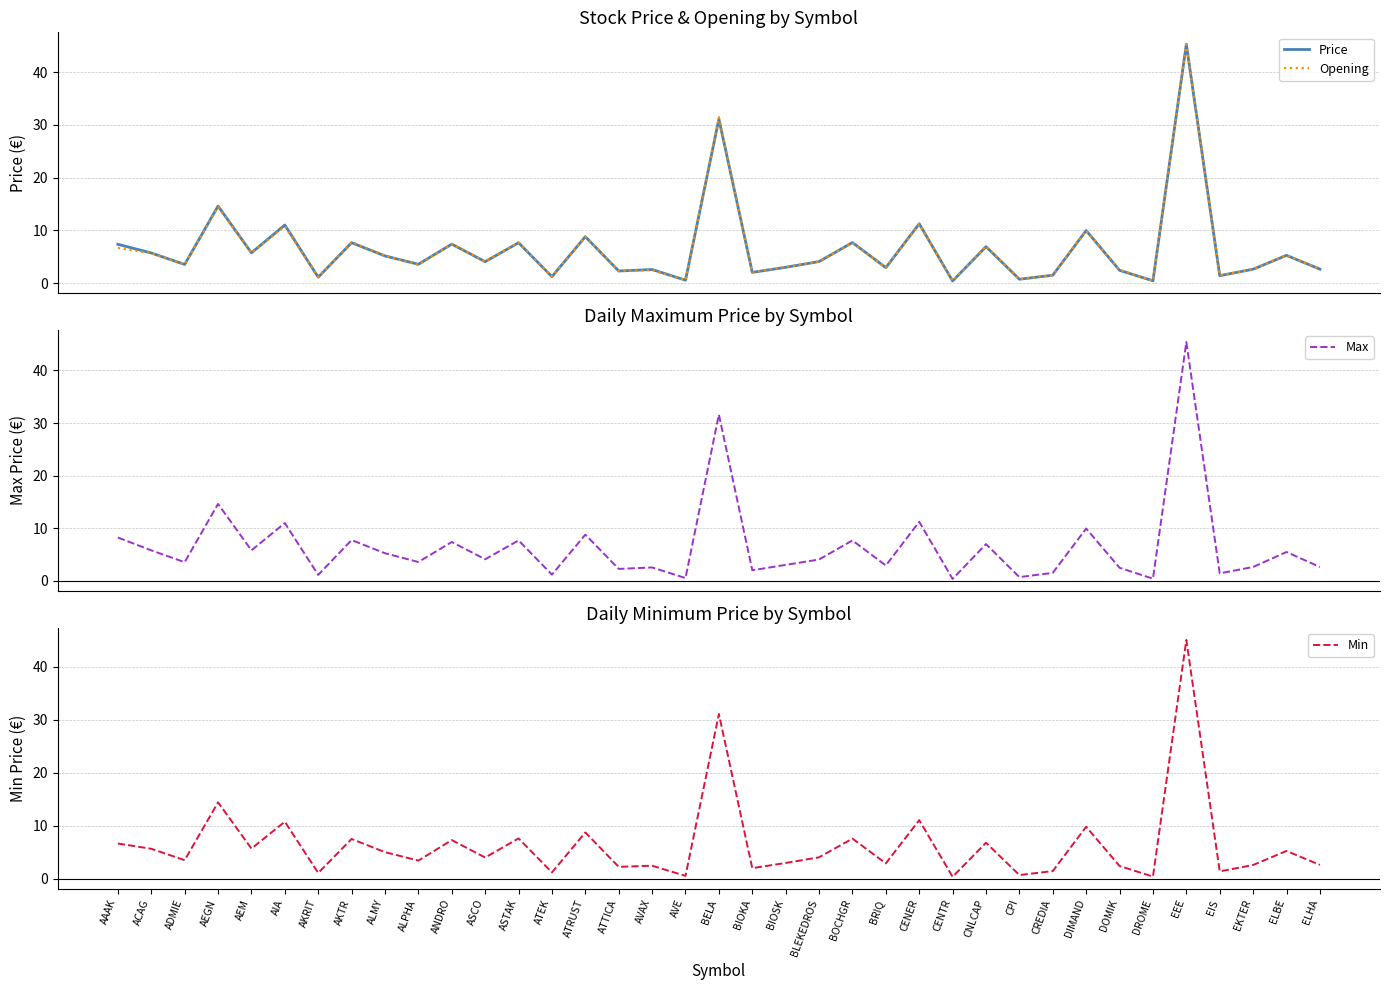

Reading left to right, transcribe all the data shown in this chart.

Price: 7.3	5.7	3.5	14.6	5.7	11.0	1.1	7.7	5.1	3.6	7.4	4.0	7.6	1.2	8.8	2.3	2.6	0.5	31.1	2.0	3.0	4.1	7.7	2.9	11.2	0.4	6.9	0.7	1.5	10.0	2.4	0.4	45.3	1.4	2.6	5.2	2.6
Opening: 6.7	5.7	3.5	14.4	5.7	10.8	1.1	7.8	5.2	3.5	7.4	4.1	7.7	1.2	8.8	2.3	2.5	0.5	31.5	2.0	3.0	4.0	7.6	2.9	11.2	0.4	7.0	0.7	1.5	10.0	2.5	0.4	45.3	1.4	2.6	5.2	2.6
Max: 8.2	5.8	3.6	14.6	5.8	11.0	1.1	7.8	5.3	3.6	7.4	4.1	7.7	1.2	8.8	2.3	2.6	0.5	31.6	2.0	3.0	4.1	7.7	2.9	11.2	0.4	7.0	0.7	1.5	10.0	2.5	0.4	45.4	1.4	2.6	5.5	2.6
Min: 6.7	5.7	3.5	14.4	5.7	10.8	1.1	7.5	5.0	3.4	7.3	4.0	7.6	1.2	8.7	2.2	2.5	0.5	31.1	2.0	3.0	4.0	7.6	2.9	11.1	0.4	6.8	0.7	1.4	9.8	2.4	0.4	45.1	1.4	2.6	5.2	2.6